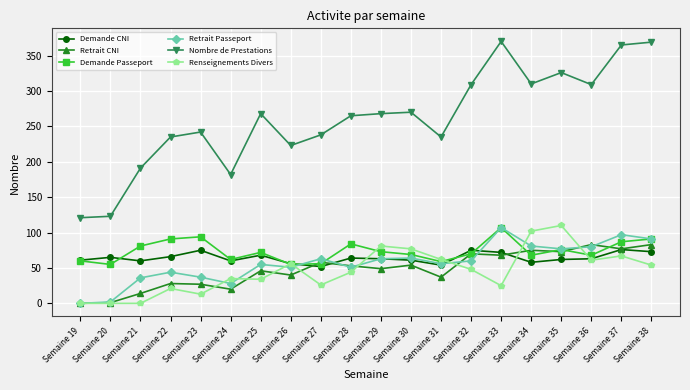

True or false: Renseignements Divers and Nombre de Prestations intersect in this chart.

False